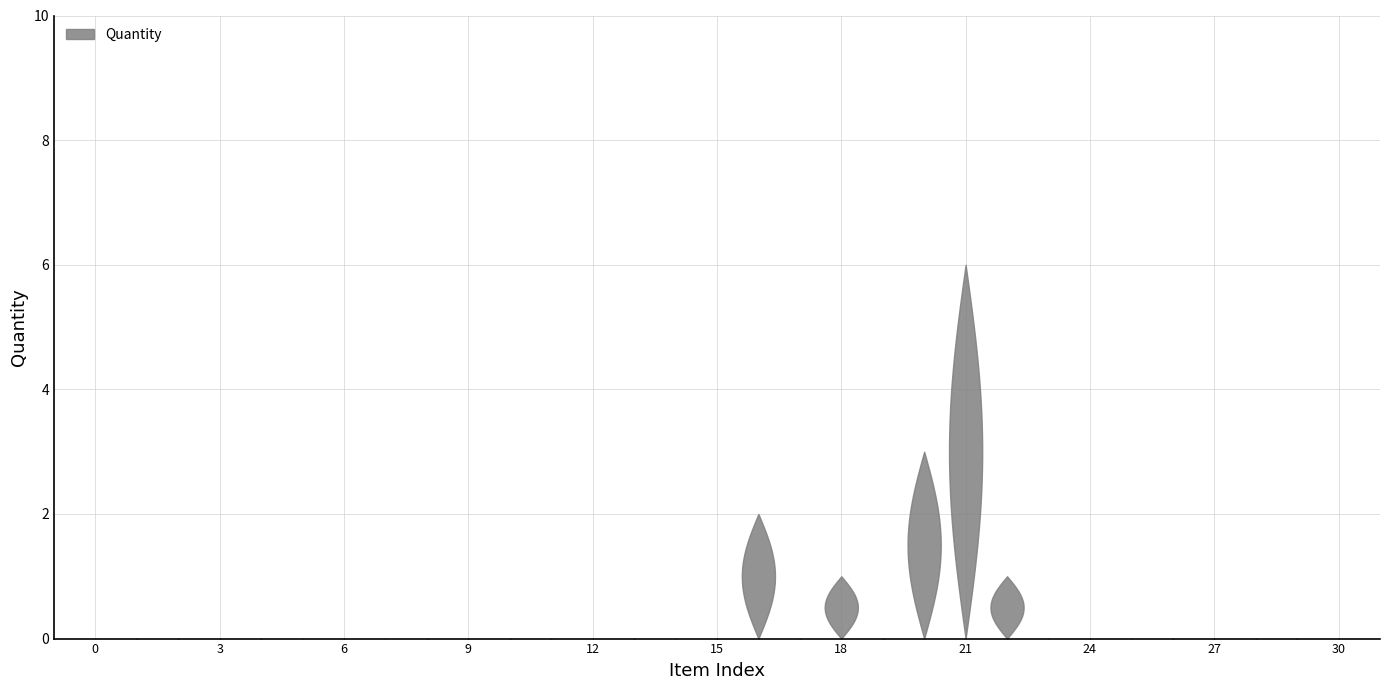

Reading left to right, transcribe all the data shown in this chart.

HC.B-01.01=0	HC.B-01.02=0	HC.B-01.03=0	HC.B-01.04=0	HC.B-01.05=0	HC.B-01.06=0	HC.B-01.07=0	HC.B-01.08=0	HC.B-01.09=0	HC.B-01.10=0	HC.B-01.11=0	HC.B-01.12=0	HC.B-01.13=0	HC.B-01.14=0	HC.B-01.15=0	HC.B-01.16=0	HC.B-01.17=2	HC.B-01.18=0	HC.B-01.19=1	HC.B-01.20=0	HC.B-01.21=3	HC.B-01.22=6	HC.B-01.23=1	HC.B-01.24=0	HC.B-01.25=0	HC.B-01.26=0	HC.B-01.27=0	HC.B-01.28=0	HC.B-01.29=0	HC.B-01.30=0	HC.B-01.31=0